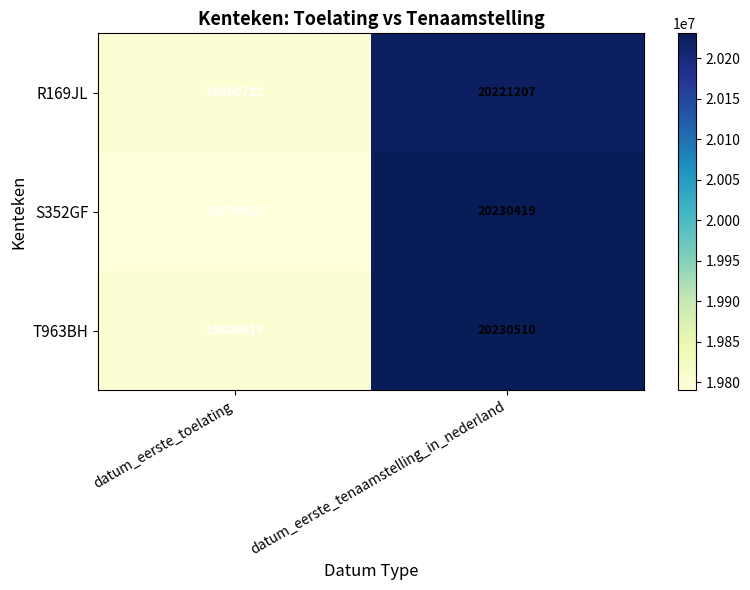

At datum_eerste_tenaamstelling_in_nederland, list the series in order from smallest to largest.

R169JL, S352GF, T963BH